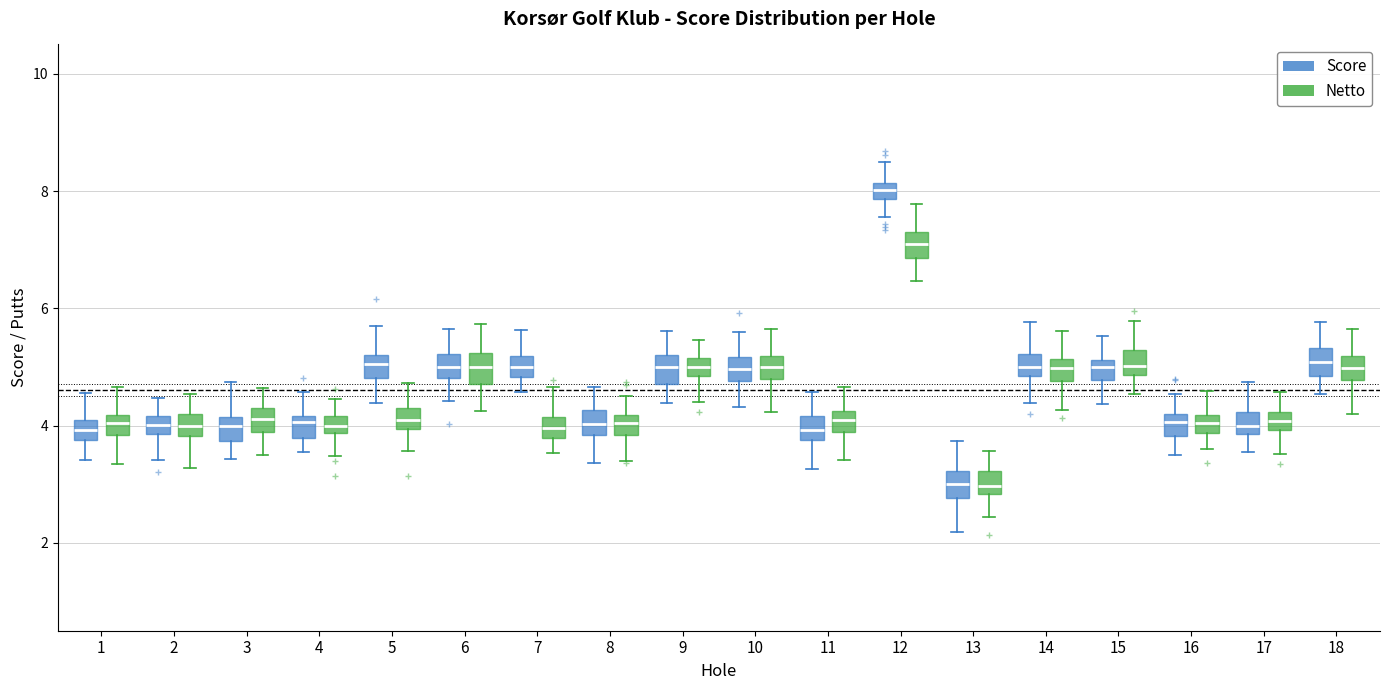

Where does the upper whisker of the box for 8 (Score) end on the y-axis? The values are not printed on the chart, so give them approximately, as read against the axis.

4.6